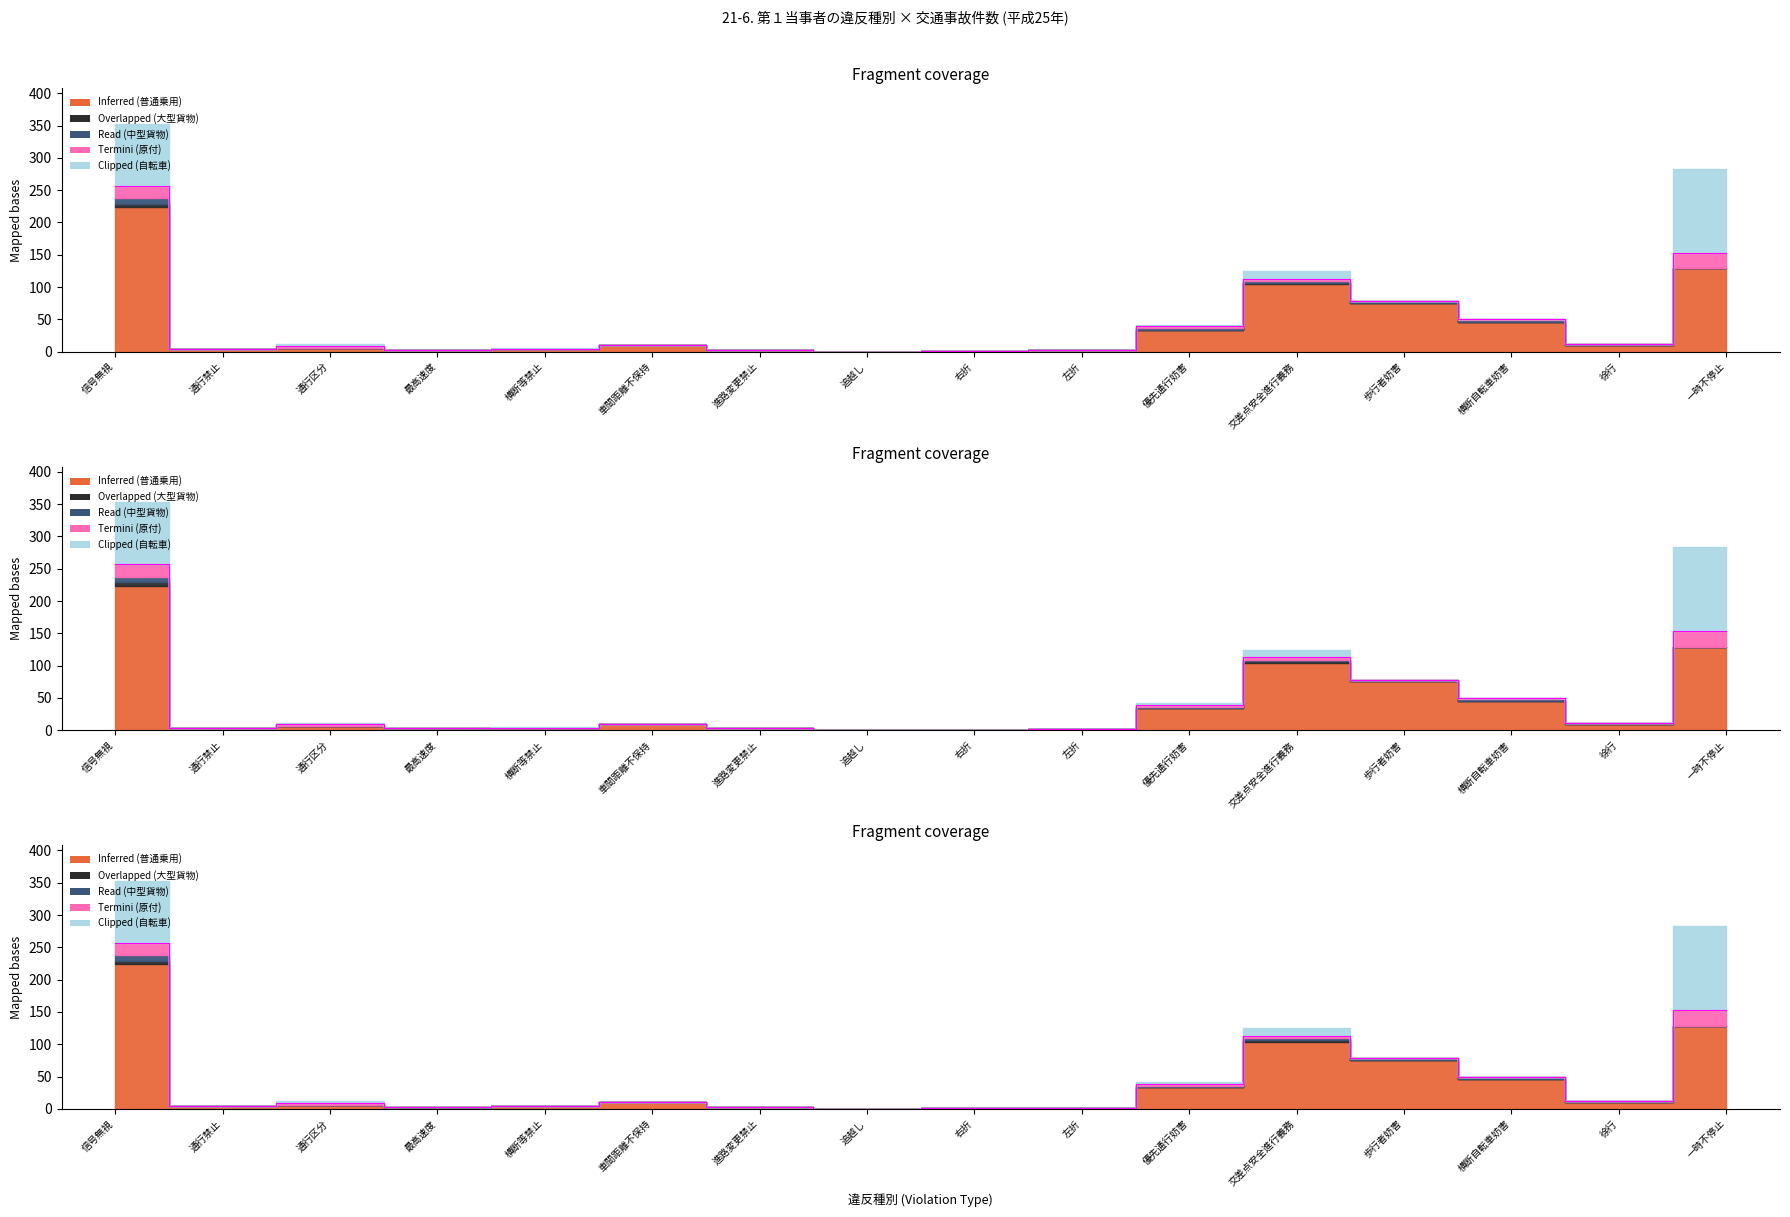

How many intersections are there between Read (中型貨物) and Overlapped (大型貨物)?

2